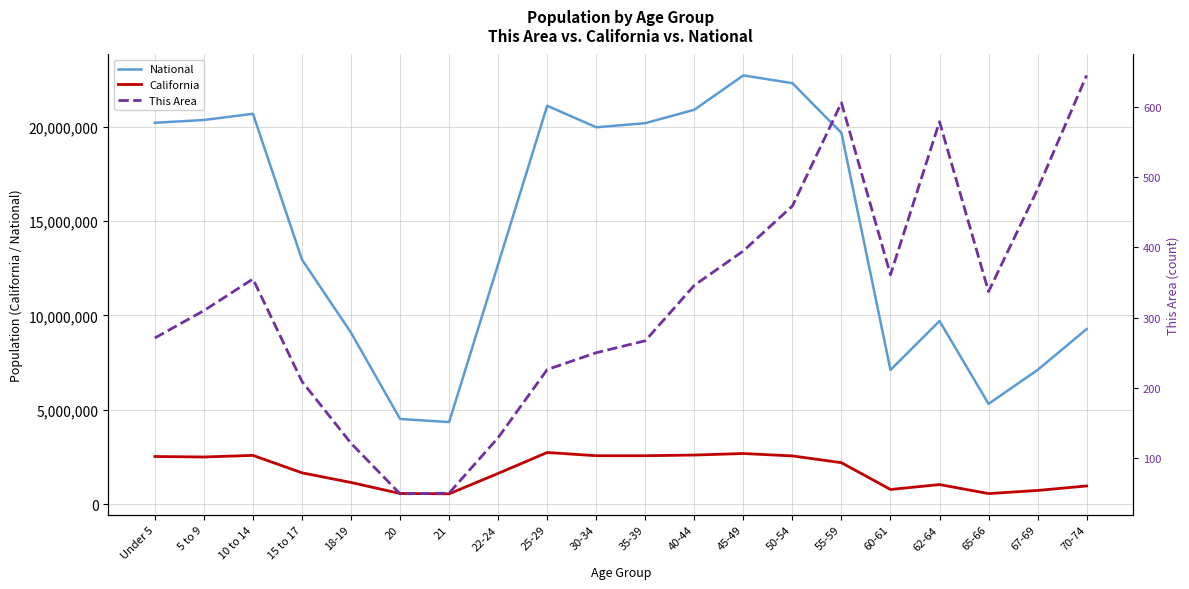

What is the label of the 15th point from the right?

20